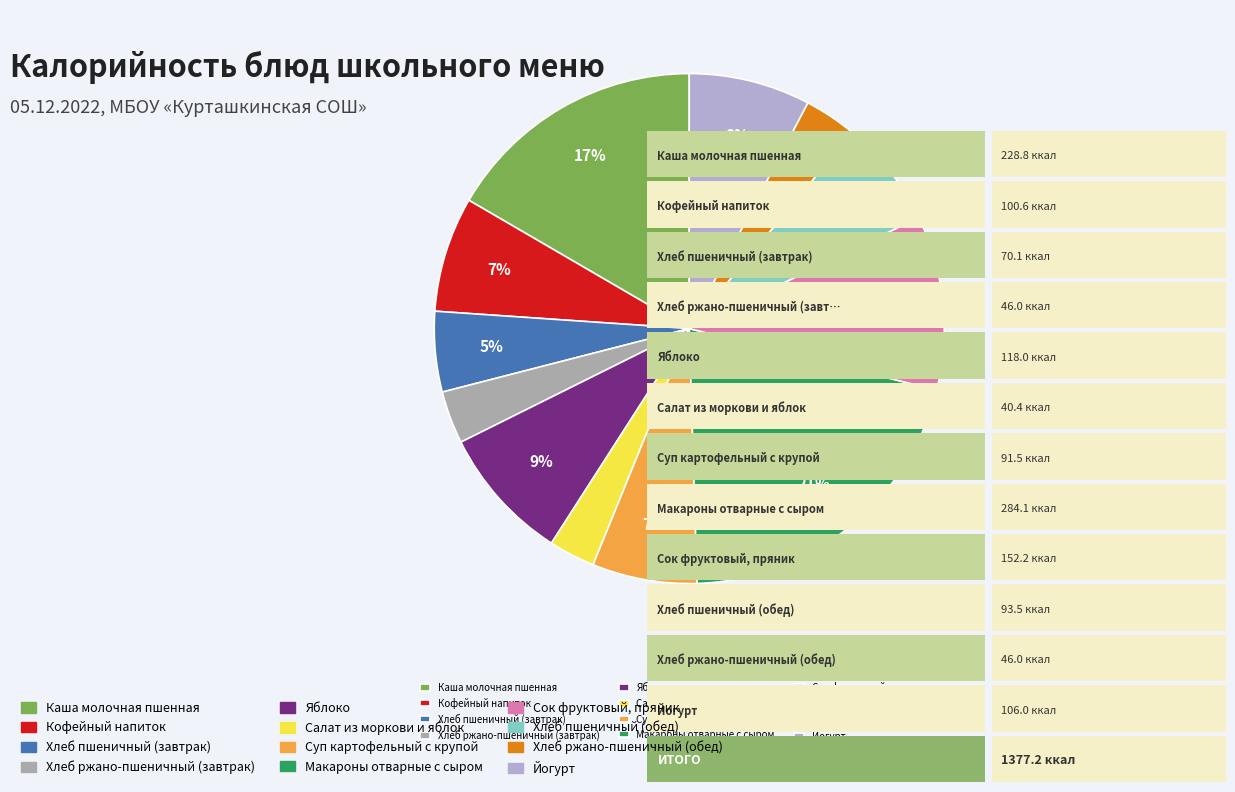

How many slices are in this pie chart?

12